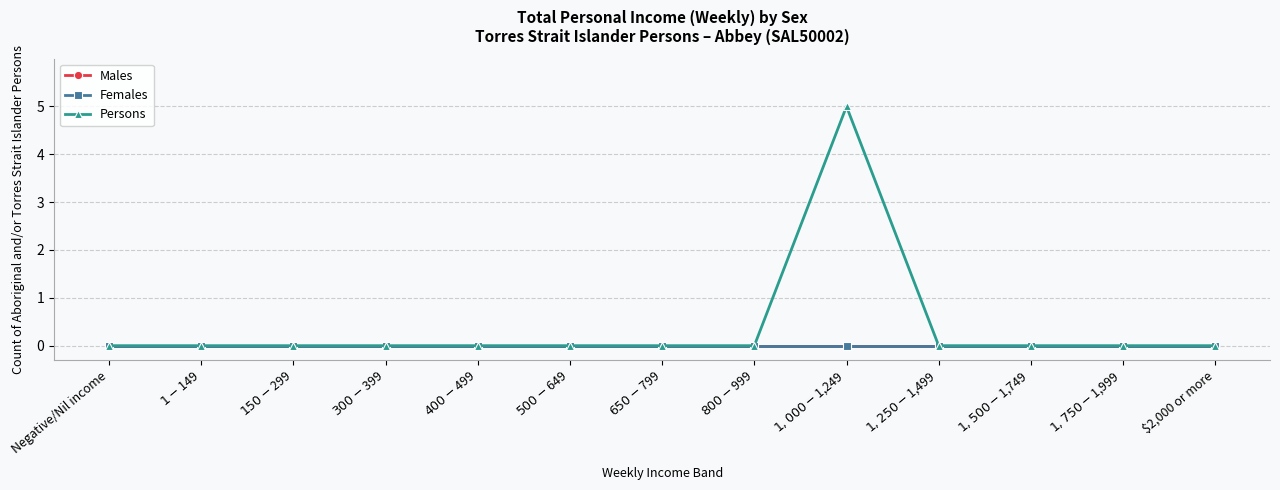

Rank the categories by Females value from lowest to highest.

Negative/Nil income, $1-$149, $150-$299, $300-$399, $400-$499, $500-$649, $650-$799, $800-$999, $1,000-$1,249, $1,250-$1,499, $1,500-$1,749, $1,750-$1,999, $2,000 or more